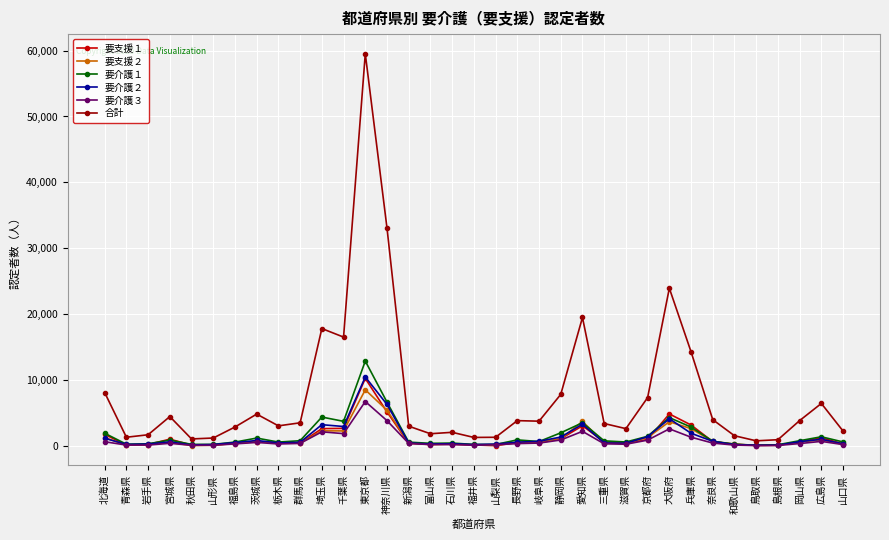

What is the maximum value for 要支援１?

10283